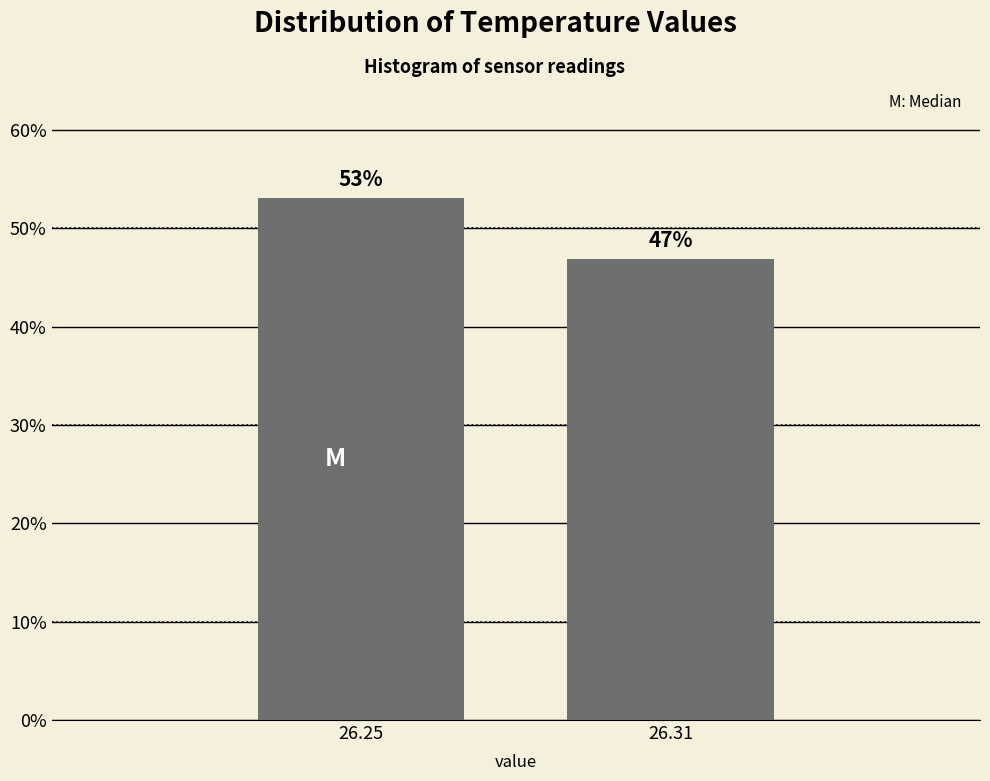

What is the value of the 2nd bar from the left?

46.9